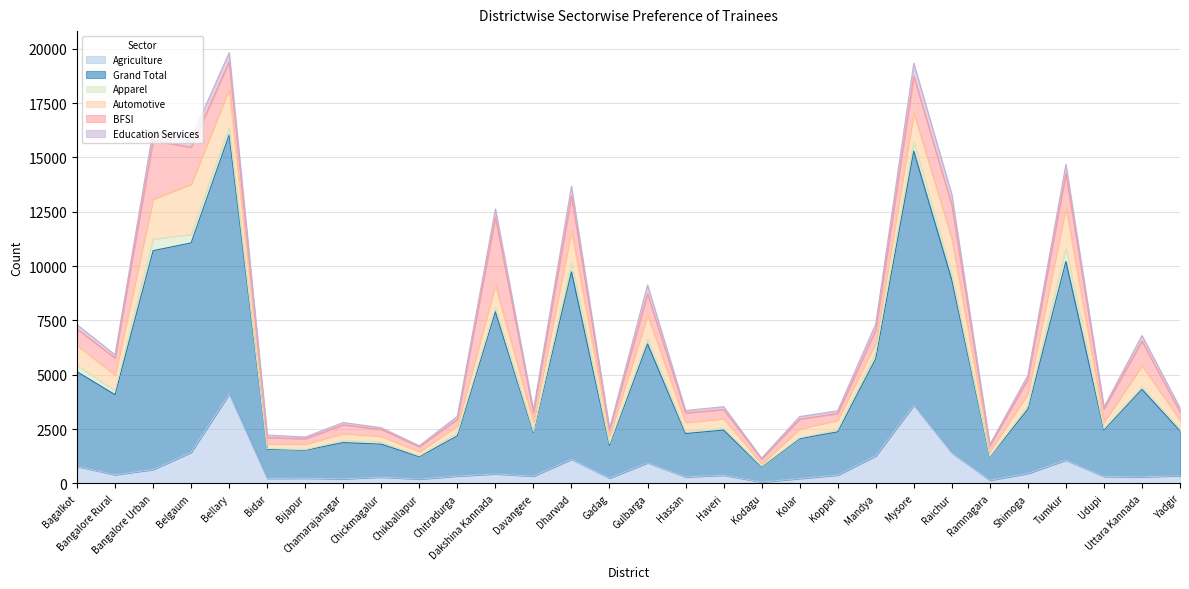

True or false: Grand Total has a value of 1029 at Chikballapur.

True